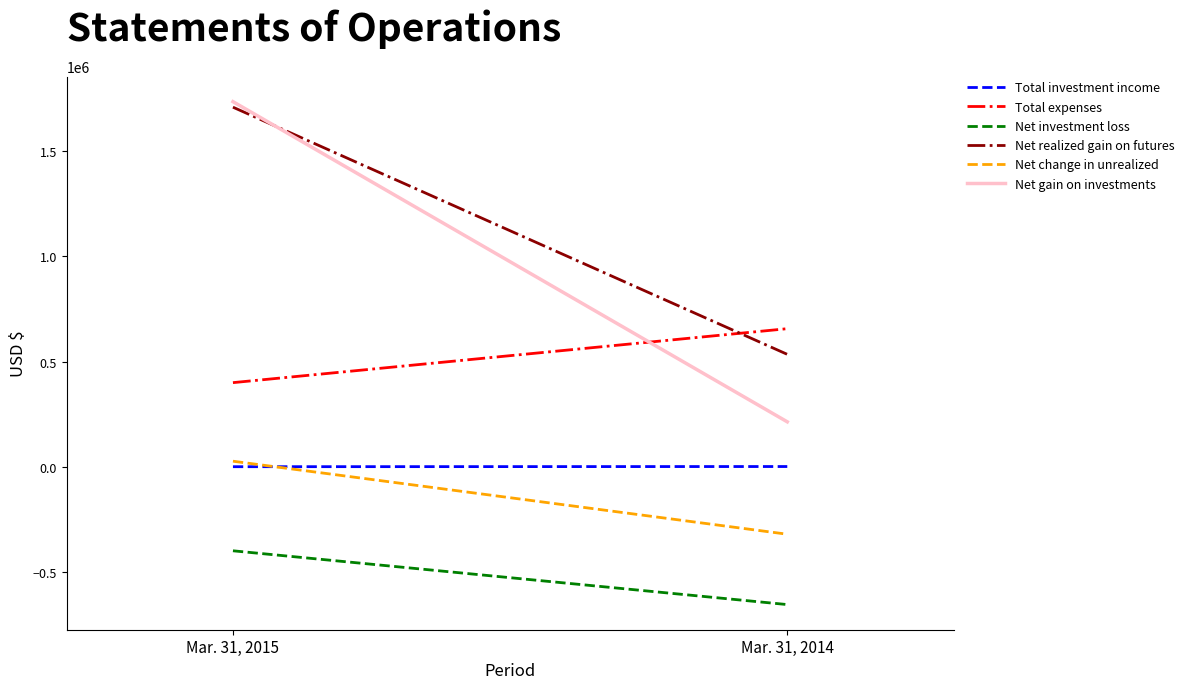

What is the value of the Total expenses point at the 1st from the left?

399822